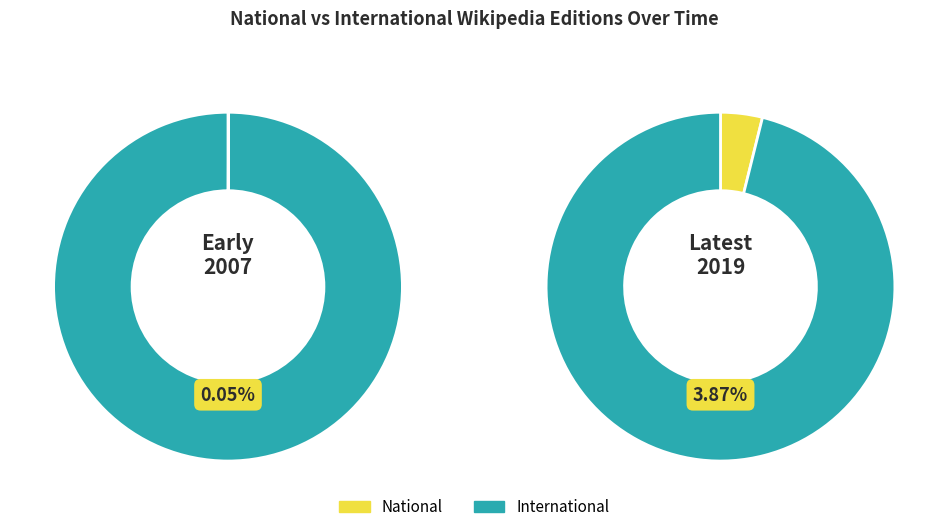

True or false: 1 accounts for 1% of the total.

False